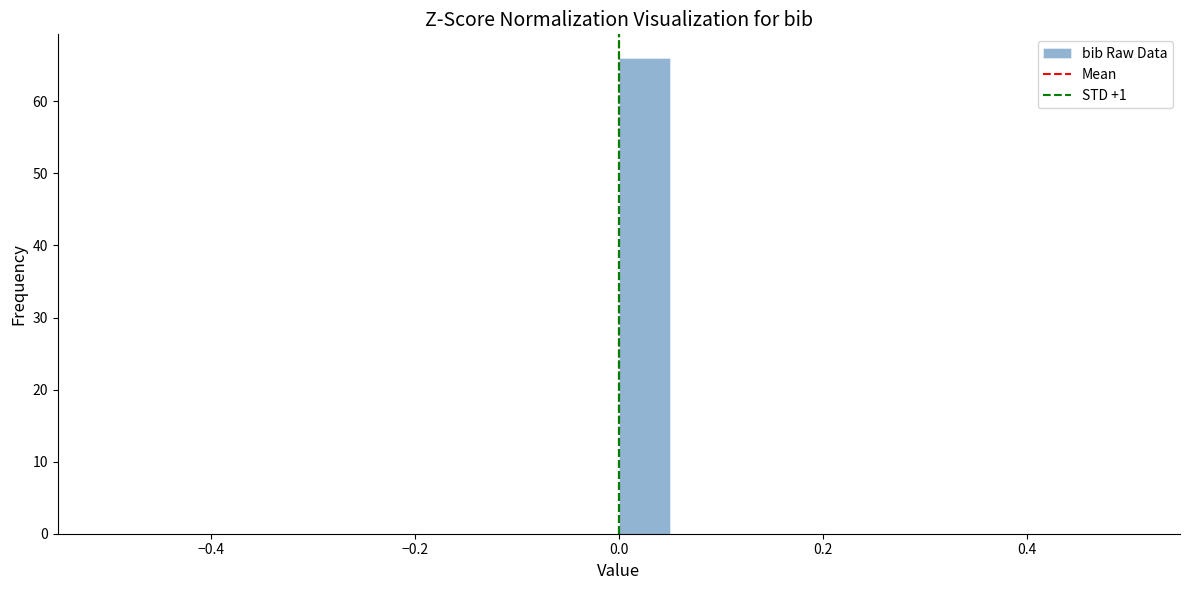

Around what value on the x-axis is the tallest bar? Give the approximate position of its centre, as read against the axis.

0.02